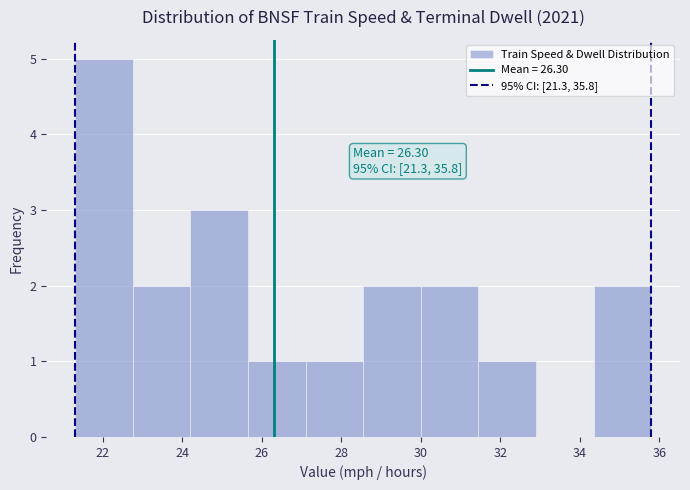

Over which range of the x-axis is the bar tallest?

21.30 to 22.75